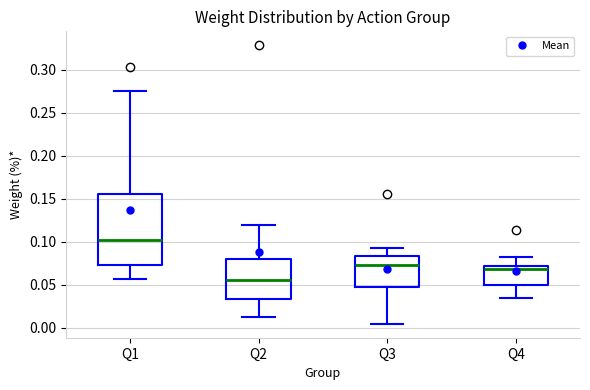

Which box is the tallest, from its lower edge to its upper edge?

Q1